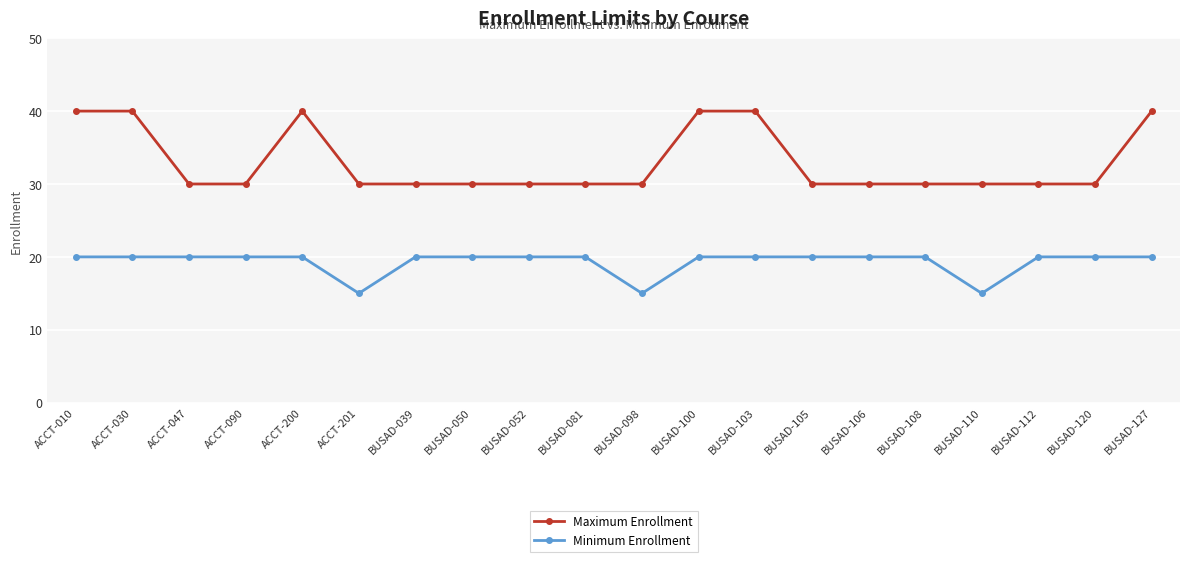

Count the Minimum Enrollment values in the range 20 to 21.

17